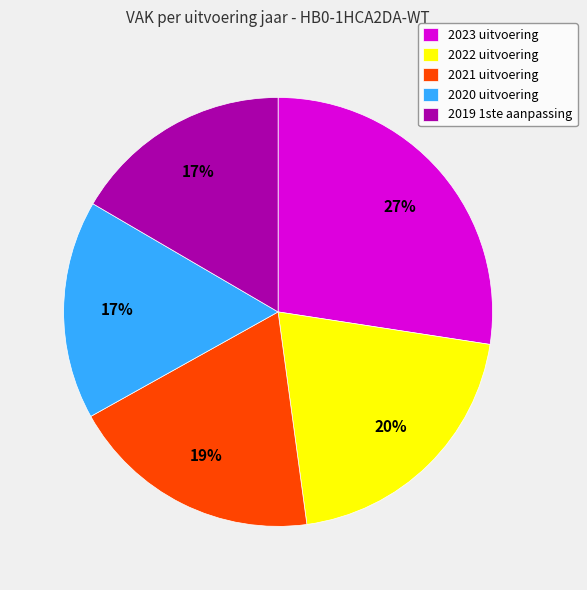

Is it true that 2021 uitvoering is 19% of the pie?

True